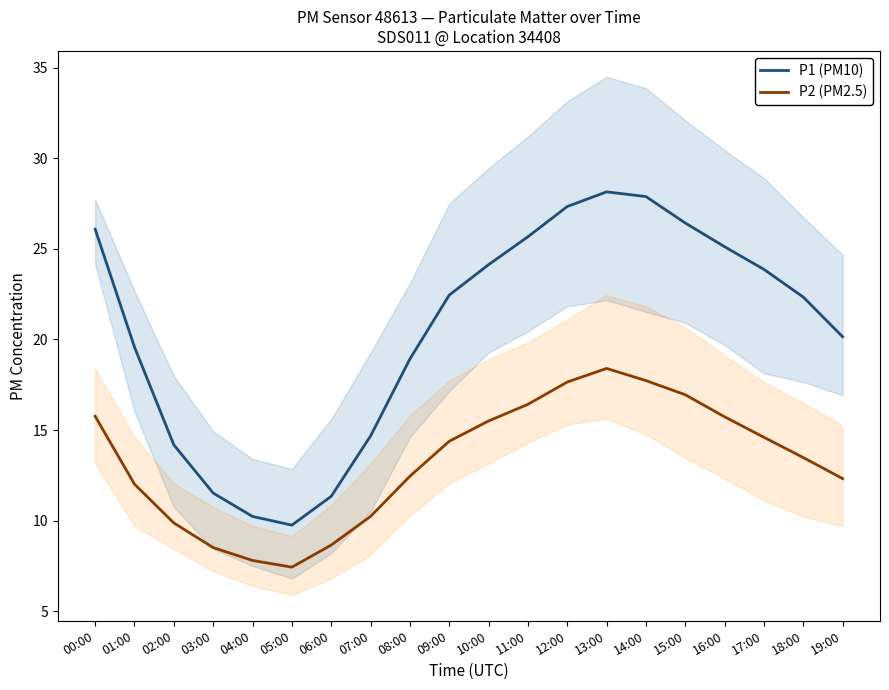

Where is the first local maximum for P2 (PM2.5)?

13:00